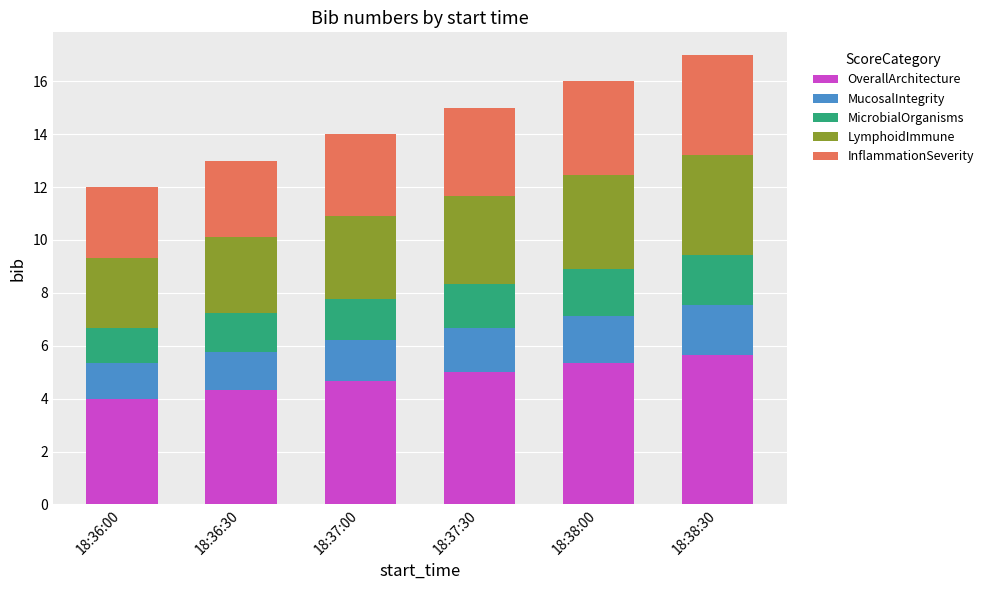

Is it true that OverallArchitecture equals 4.7 at 18:37:00?

True